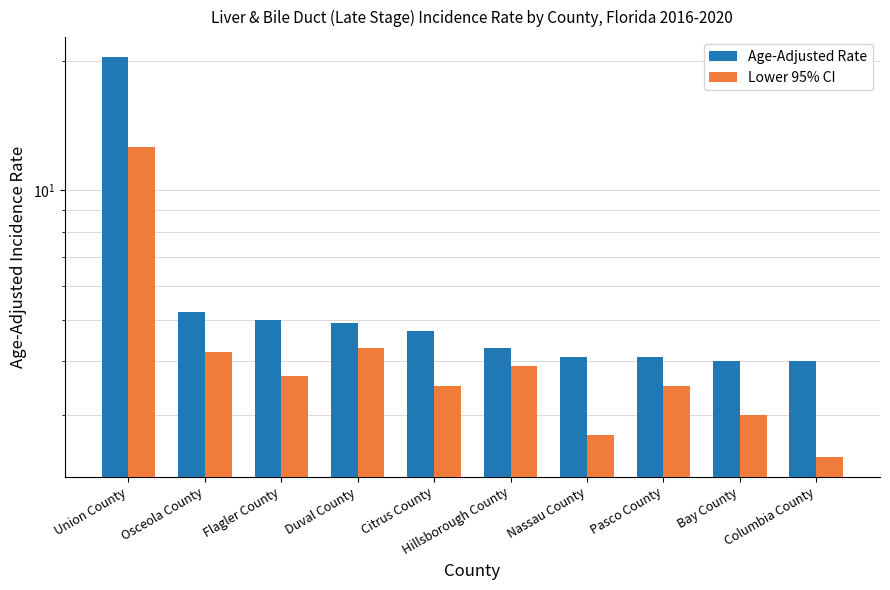

True or false: Lower 95% CI has a value of 4.3 at Duval County.

True